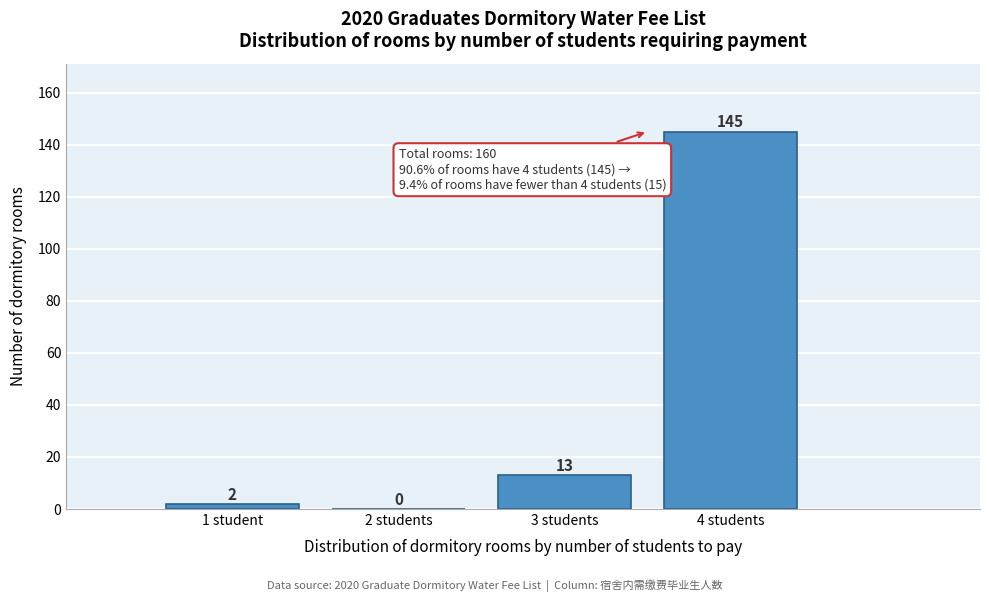

Reading left to right, transcribe all the data shown in this chart.

1 student=2	2 students=0	3 students=13	4 students=145